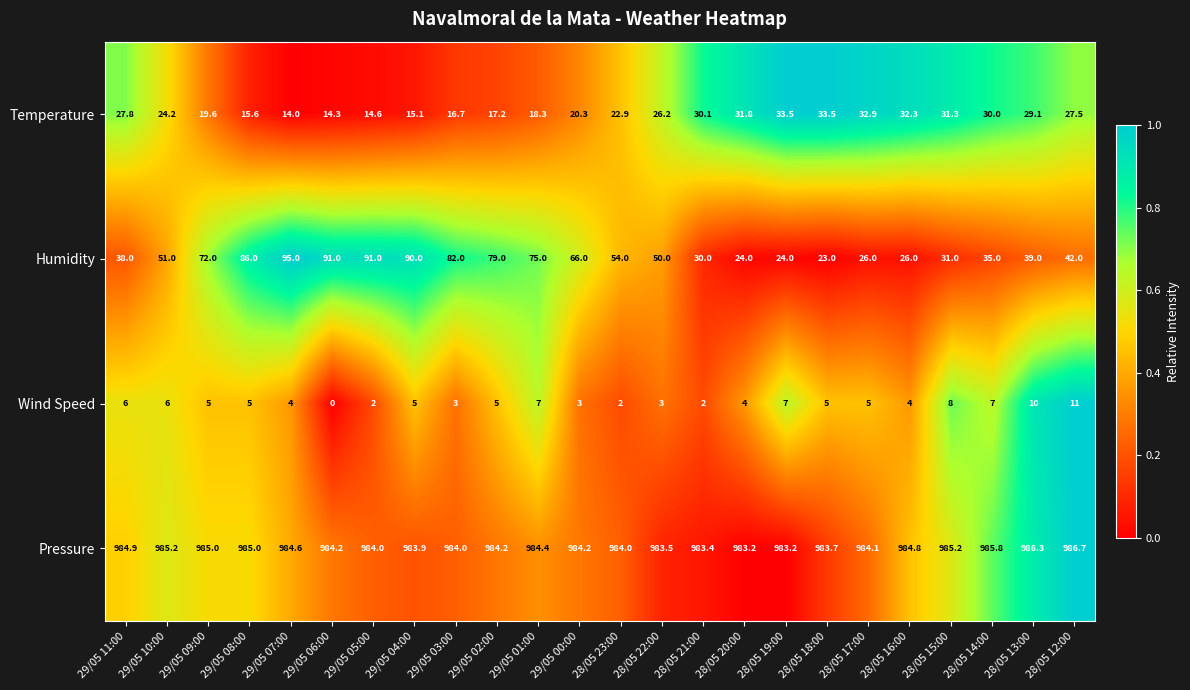

Between 29/05 04:00 and 28/05 23:00, which series saw the biggest shift?

Humidity